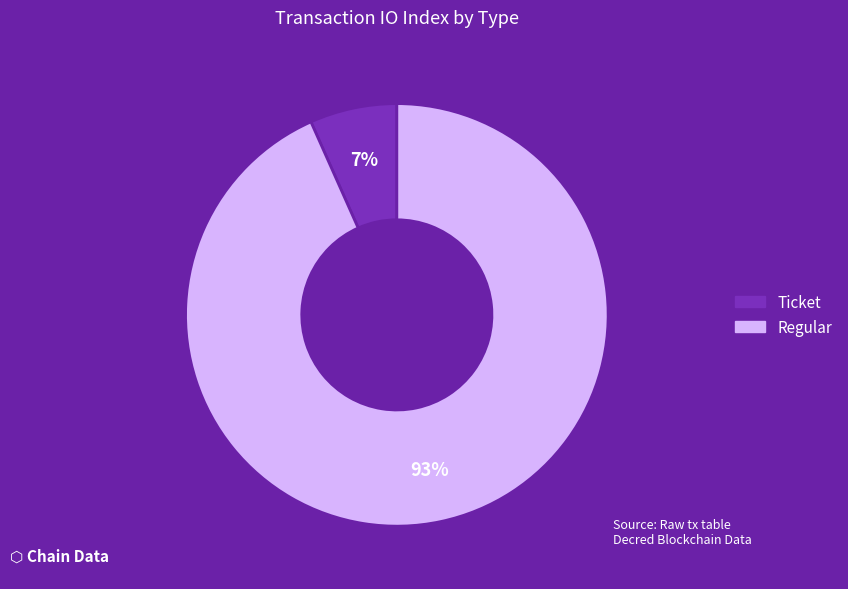

How many slices are in this pie chart?

2